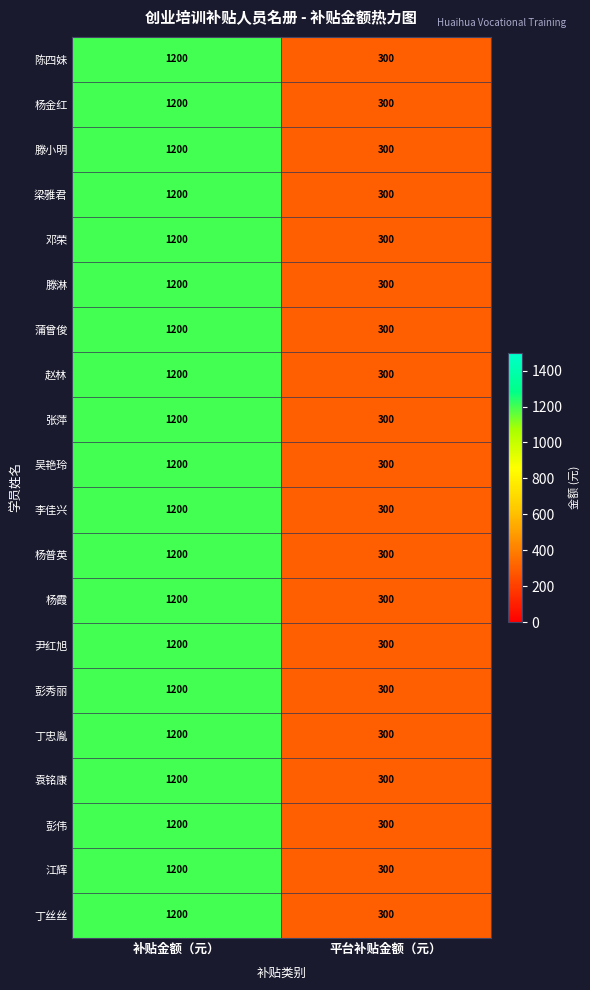

At which category is the sum across all series the highest?

补贴金额（元）